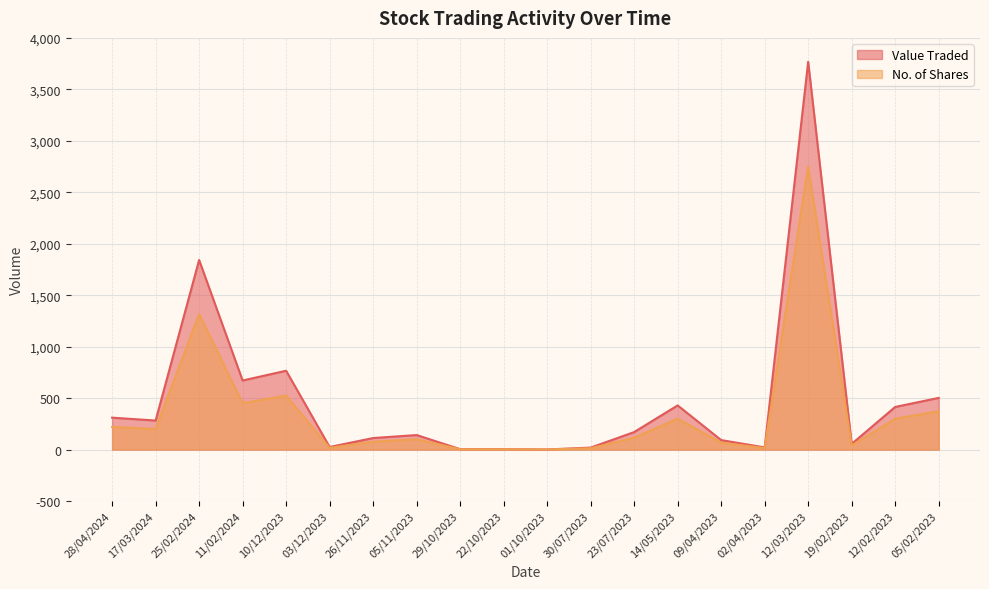

Reading right to left, what are all the values shown in this chart?

Value Traded: 502	414	55	3768	21	92	429	170	19	1	4	4	141	112	25	766	671	1842	282	310
No. of Shares: 372	300	40	2750	15	67	300	115	13	1	3	3	100	76	17	524	450	1315	200	220